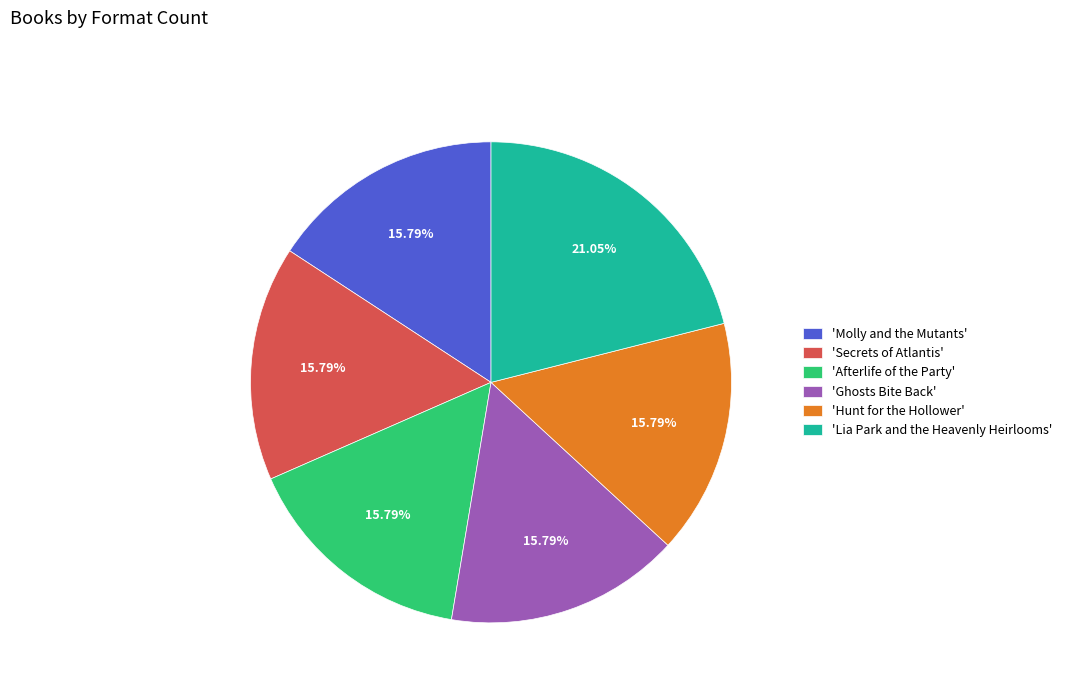

What is the ratio of the value at 'Molly and the Mutants' to the value at 'Hunt for the Hollower'?

1.0